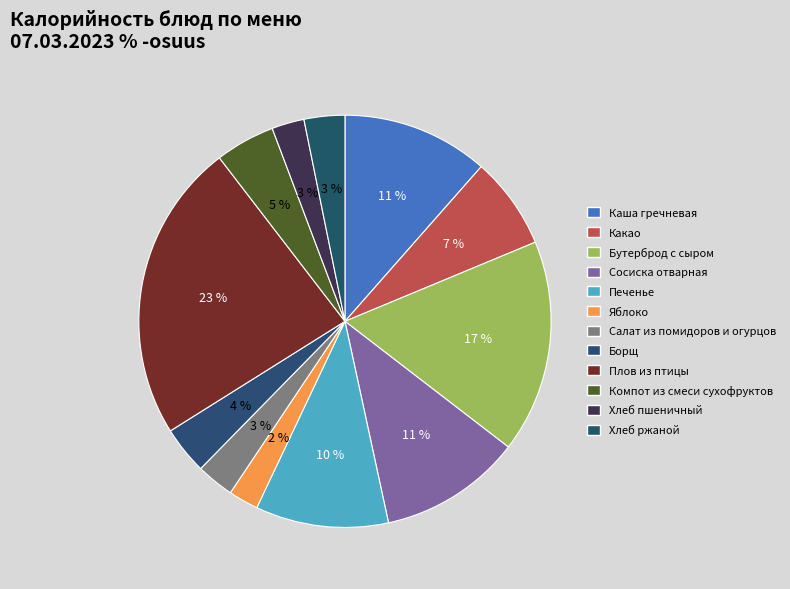

Is Хлеб пшеничный the majority of the pie?

No